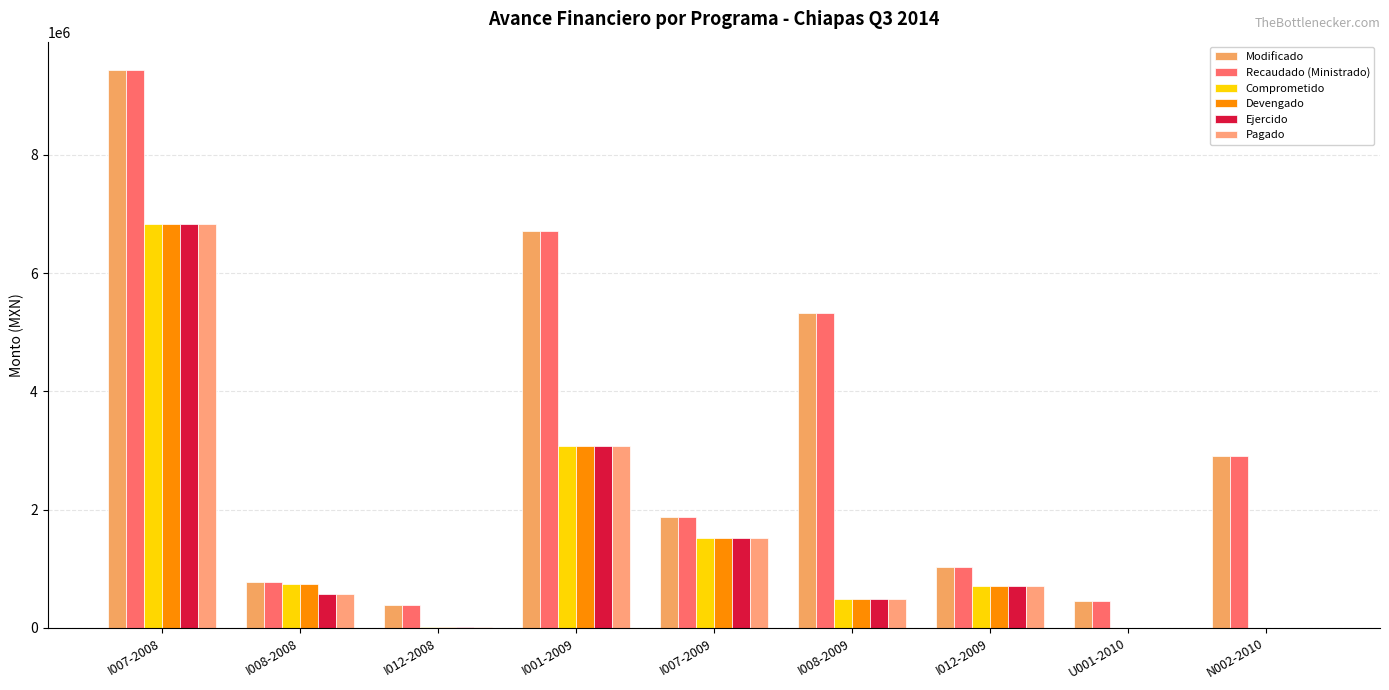

What is the sum of all Pagado values?

13172134.6